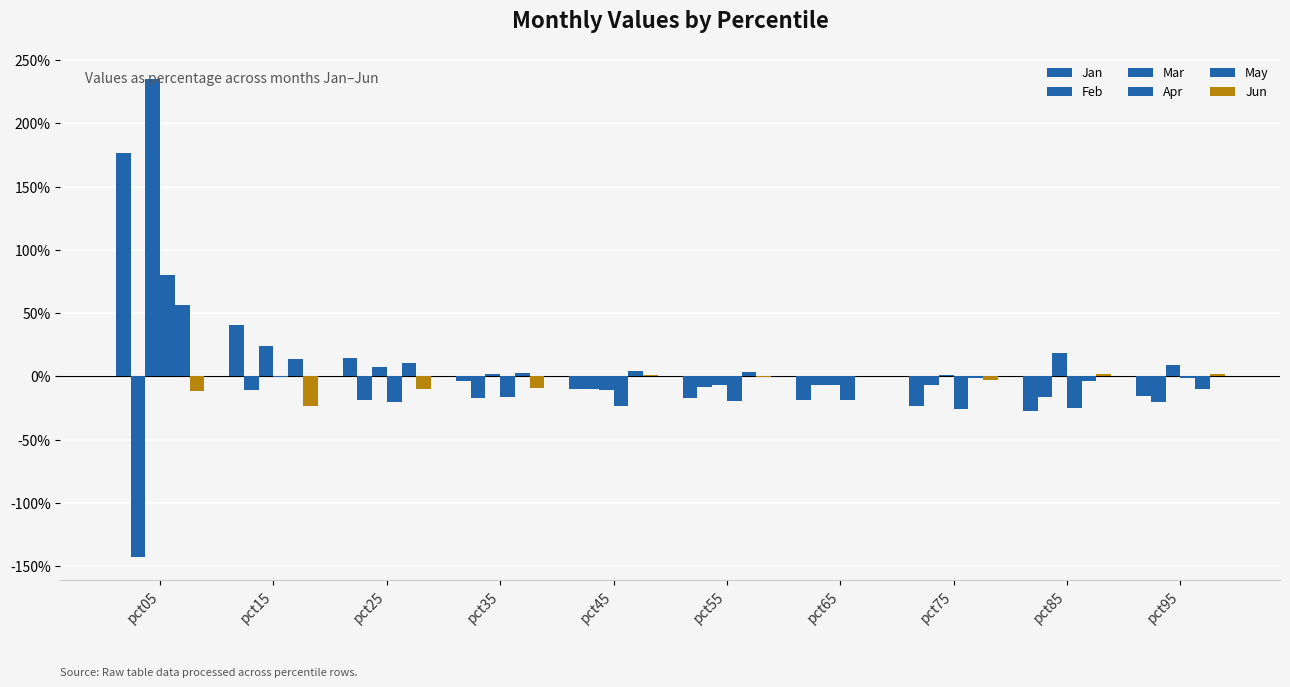

Does the chart contain stacked bars?

No